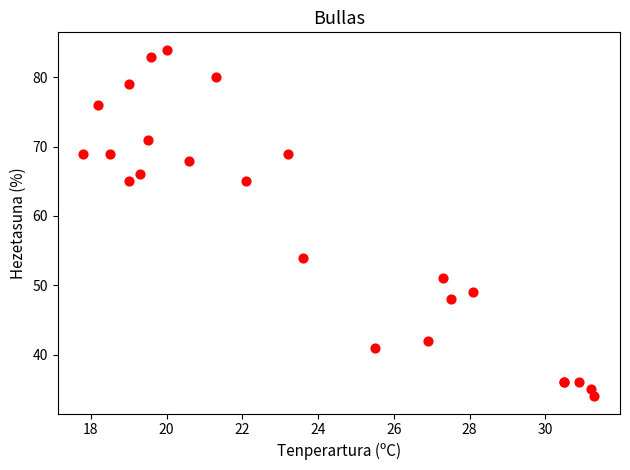

What Y value in the scatter plot is closest to 59?

54